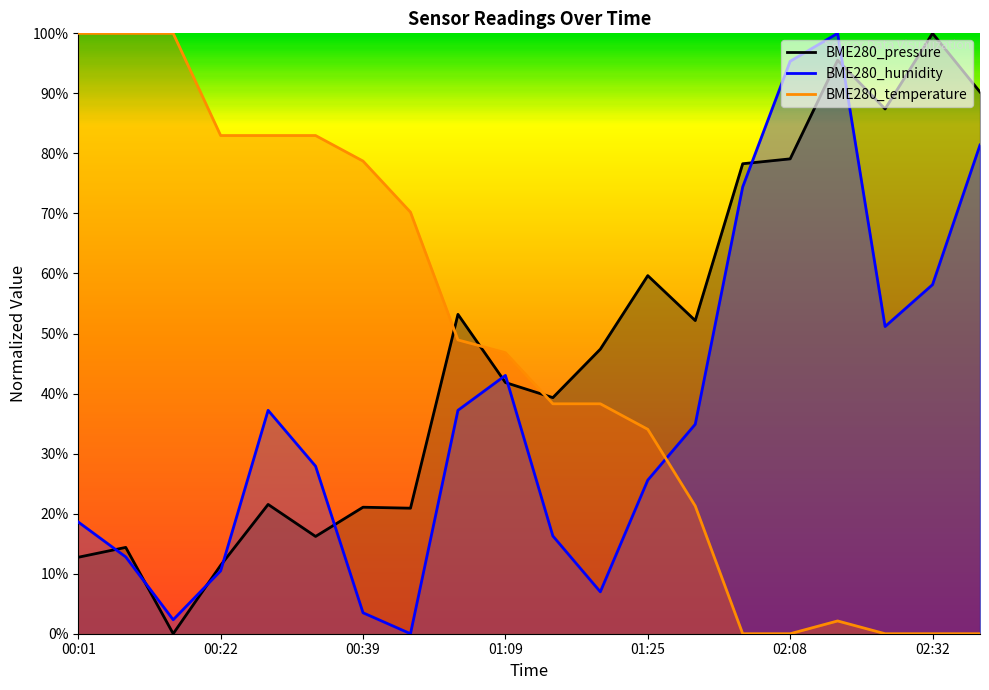

What is the difference between the maximum and second lowest values in the BME280_humidity series?

97.7